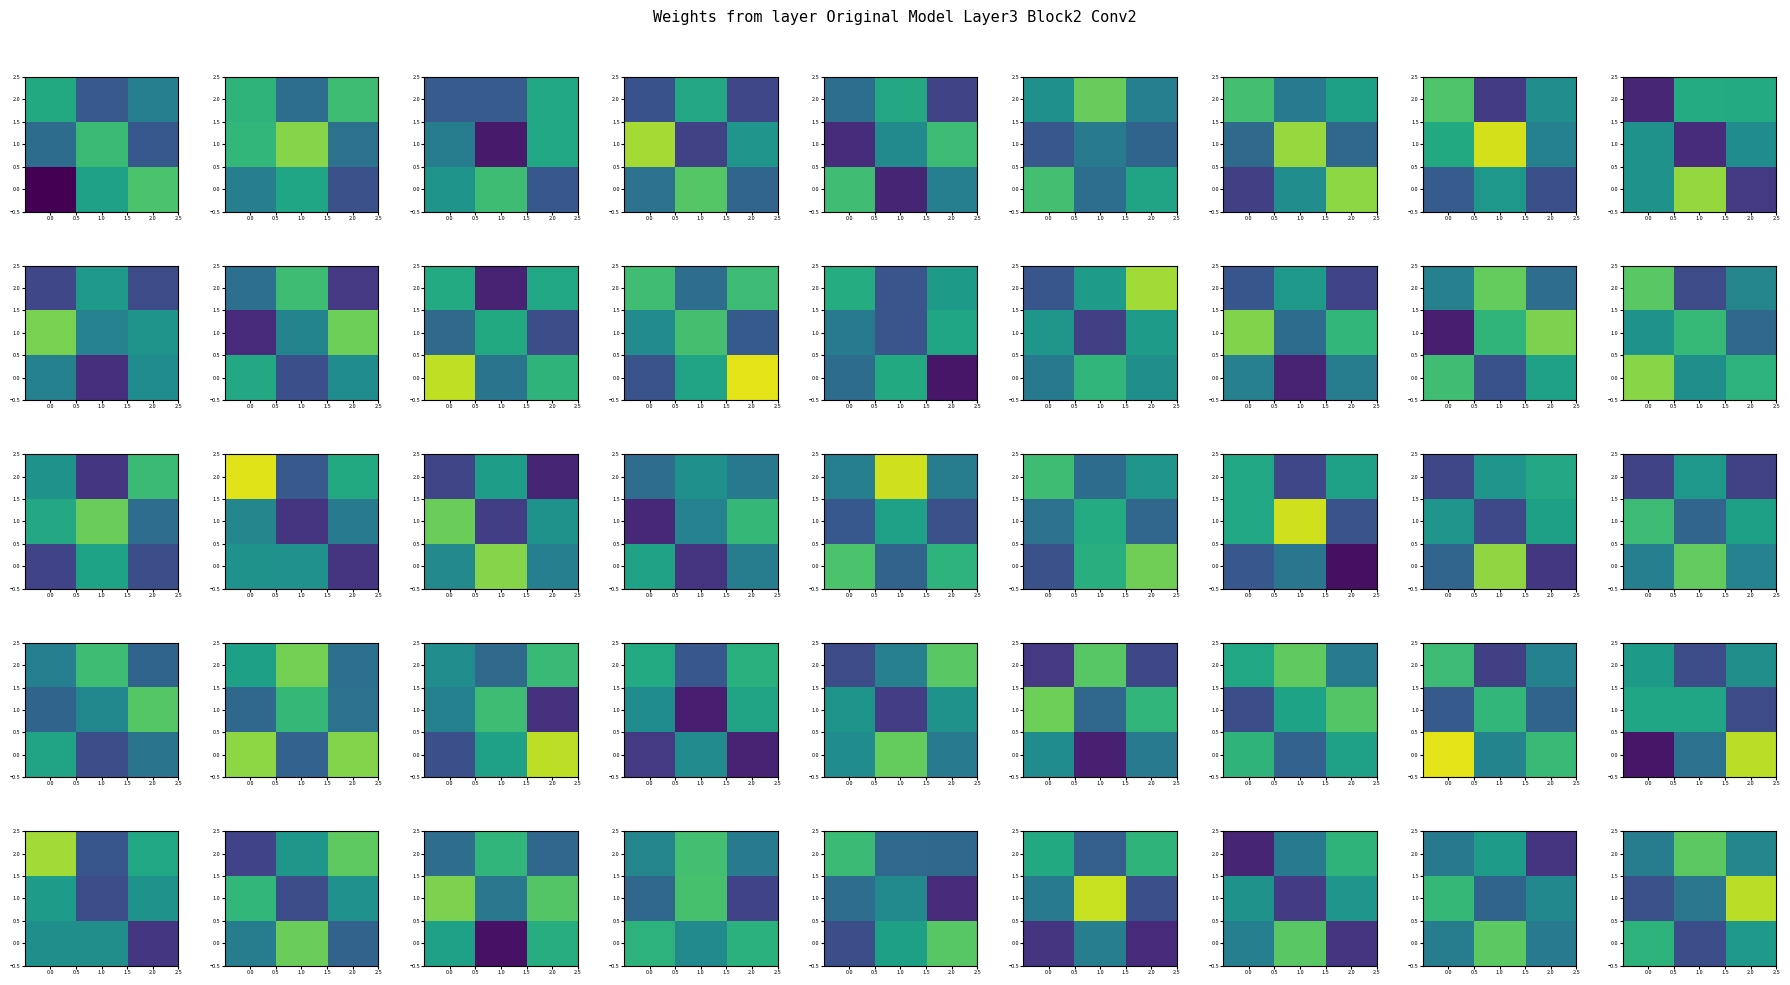

What is the difference between the maximum and second lowest values in the 0.0 series?

6.4